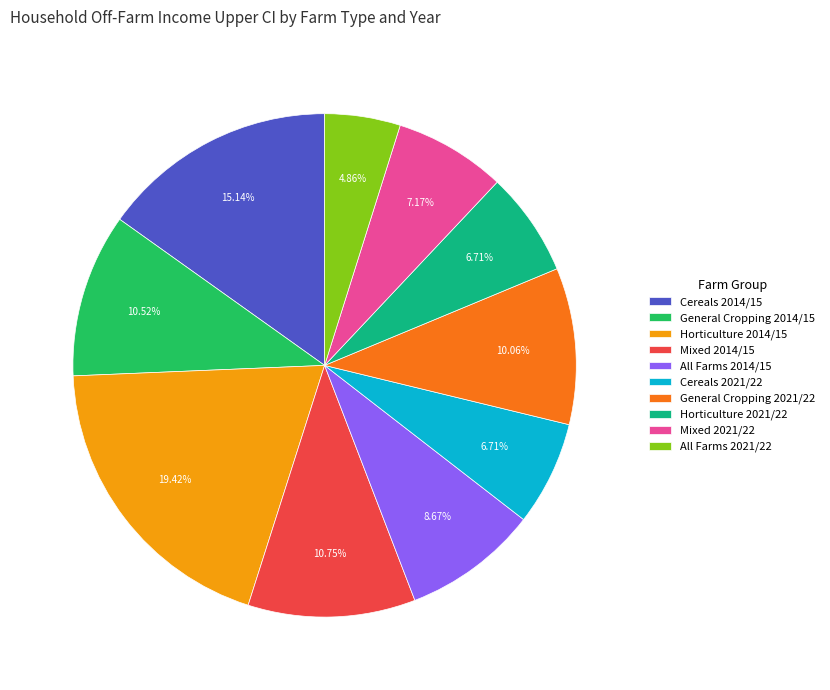

Between General Cropping 2021/22 and Mixed 2021/22, which is larger?

General Cropping 2021/22